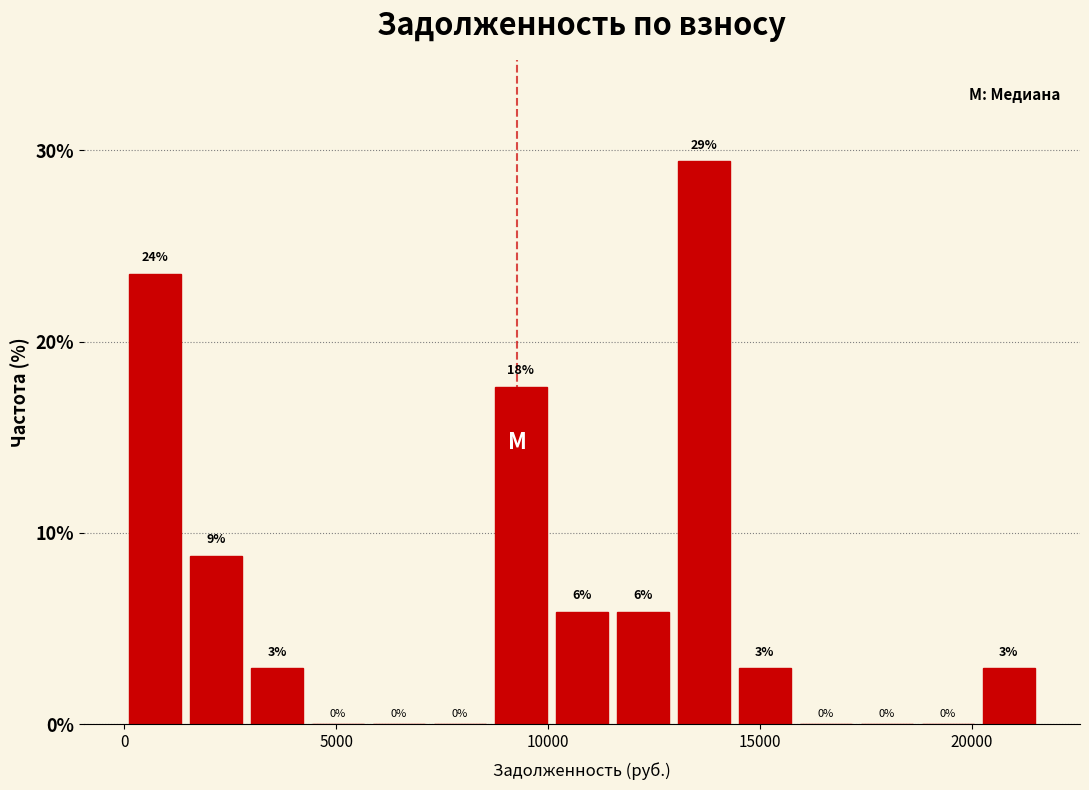

Read against the x-axis, roughly where is the centre of the tallest bar?

13500